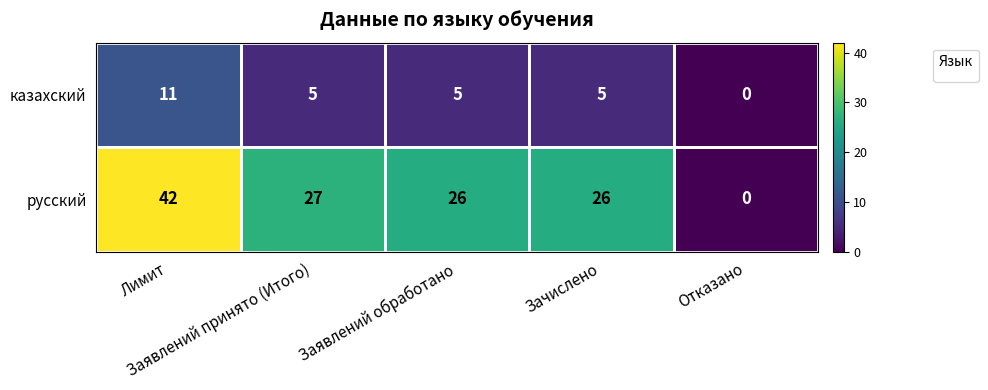

What is the difference between the maximum and second lowest values in the русский series?

16